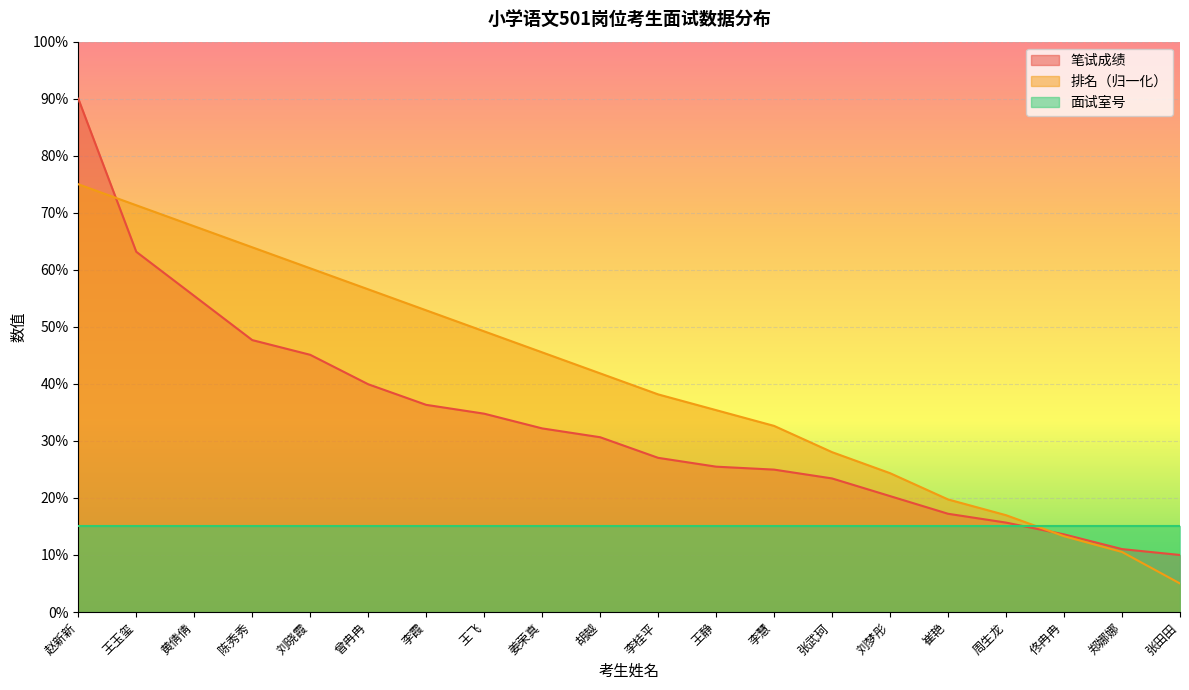

Which series has the largest total across all categories?

排名（归一化）